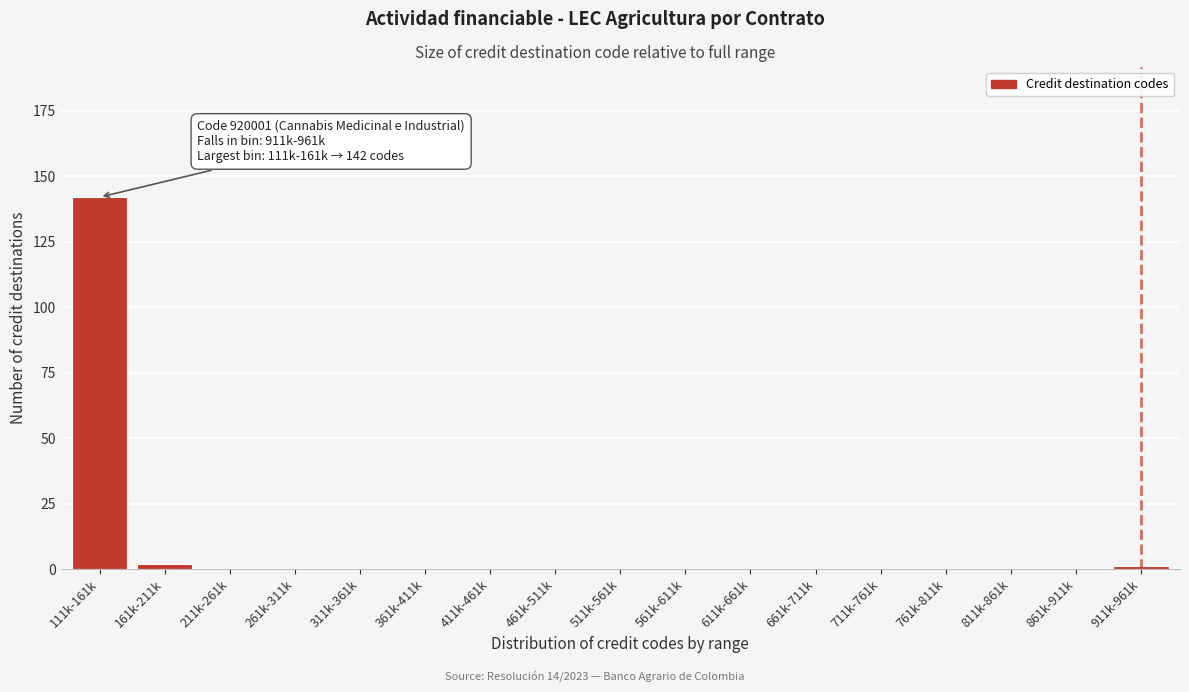

Reading left to right, what are all the values shown in this chart?

111k-161k=142	161k-211k=2	211k-261k=0	261k-311k=0	311k-361k=0	361k-411k=0	411k-461k=0	461k-511k=0	511k-561k=0	561k-611k=0	611k-661k=0	661k-711k=0	711k-761k=0	761k-811k=0	811k-861k=0	861k-911k=0	911k-961k=1